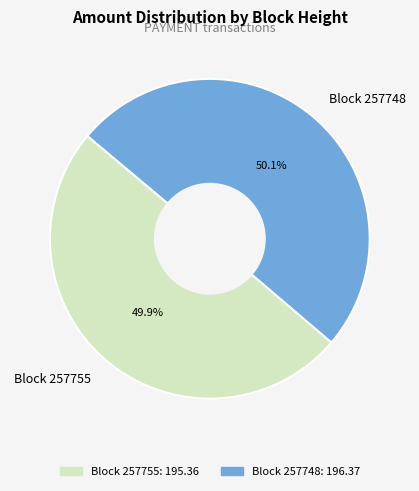

Is the sum of Block 257755 and Block 257748 greater than half?

Yes